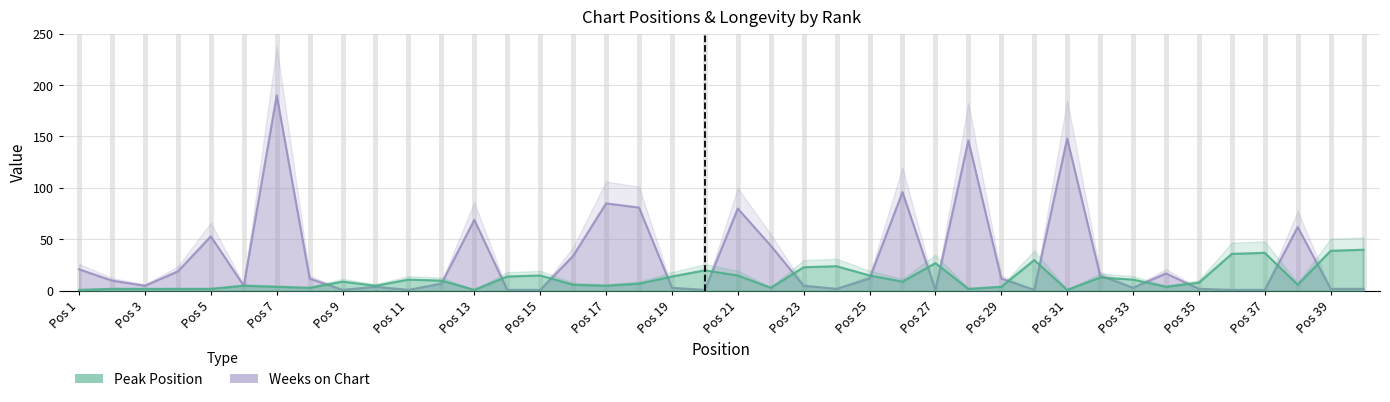

Which category has the highest value across all series?

Pos 7